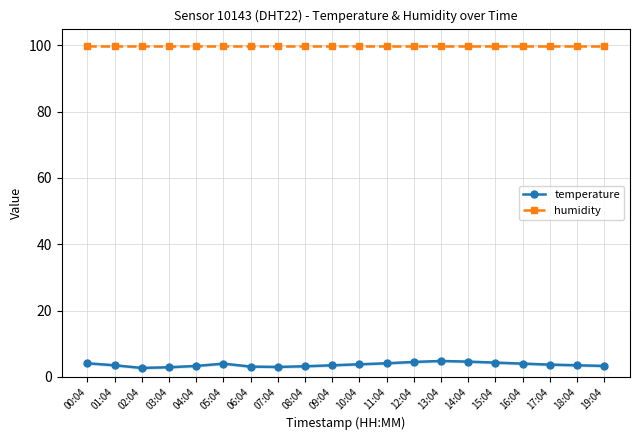

Is it true that humidity equals 99.9 at 18:04?

True